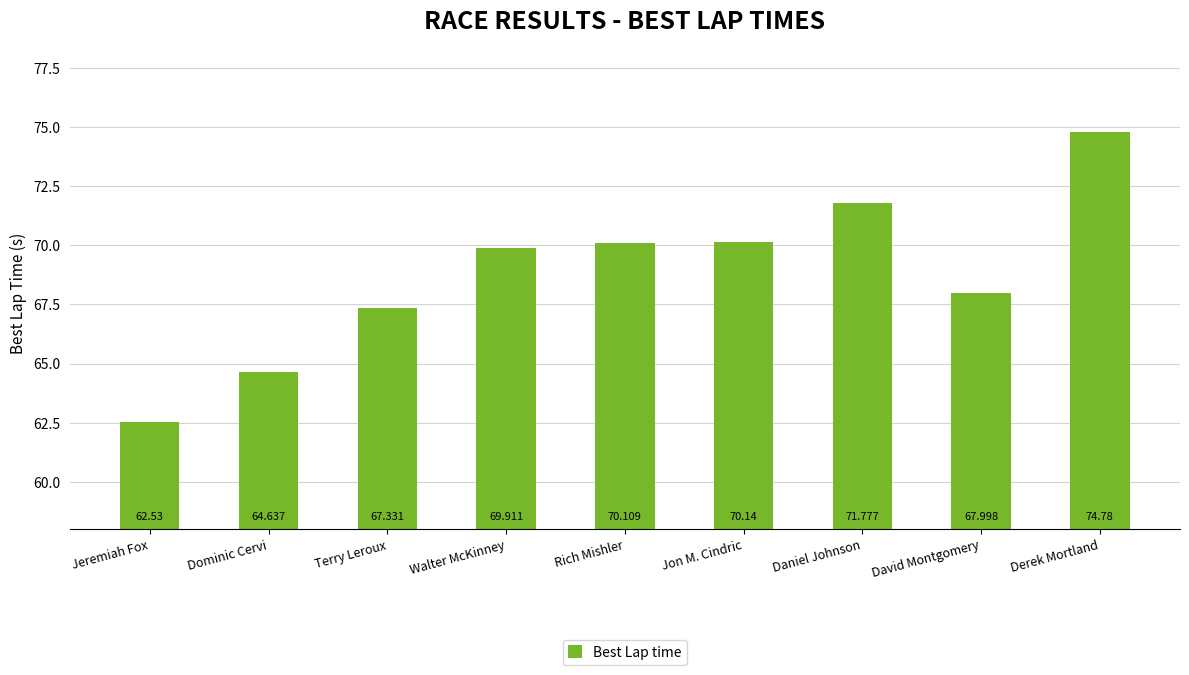

What is the change in value from Jon M. Cindric to Daniel Johnson?

+1.6